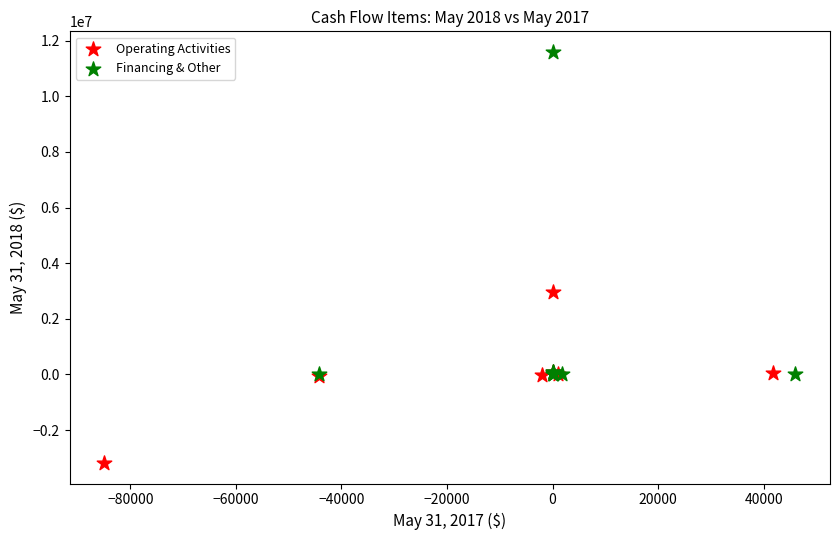

Which series has the widest spread of Y values?

Financing & Other